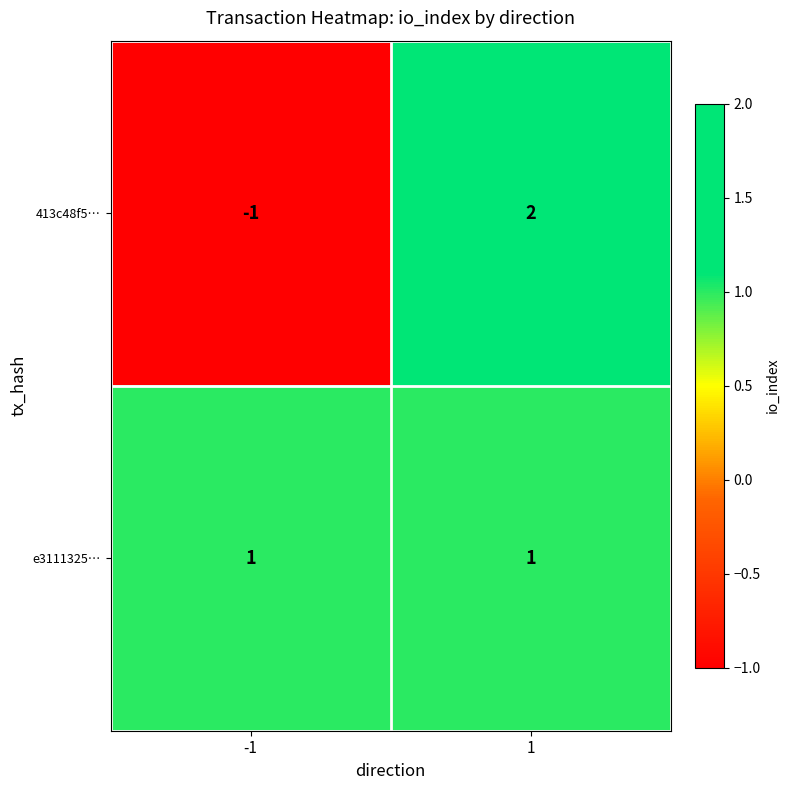

List the series in order of their overall mean, highest first.

e3111325…, 413c48f5…